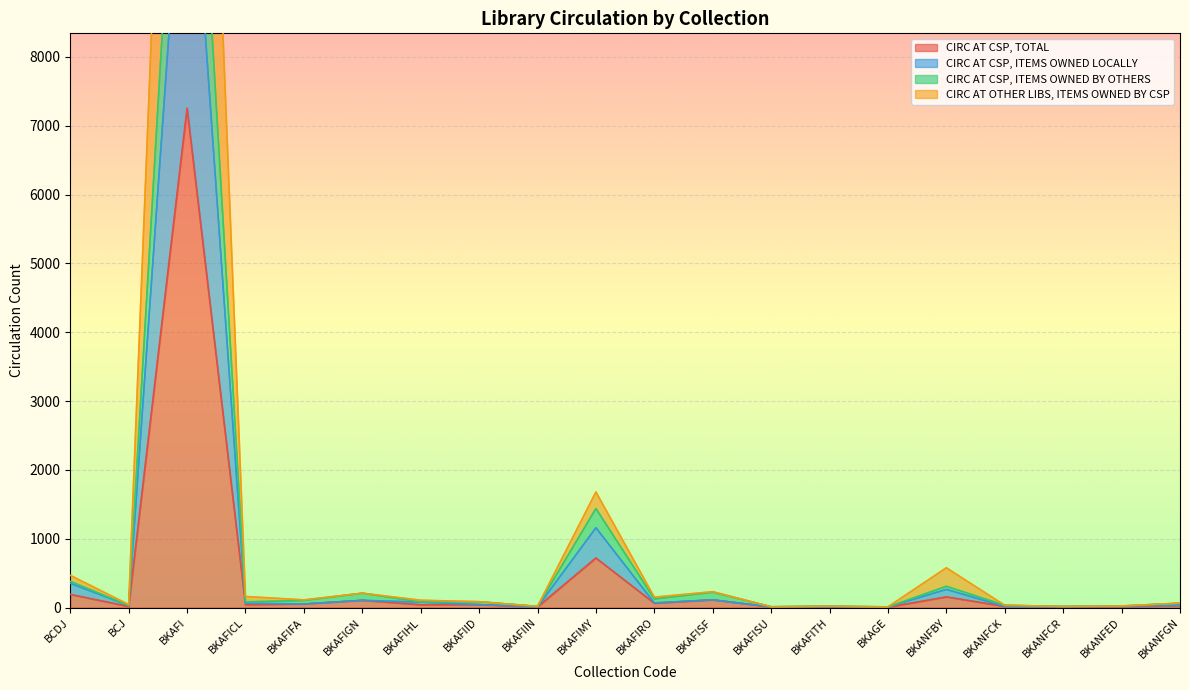

What is the difference between the second highest and minimum values in the CIRC AT OTHER LIBS, ITEMS OWNED BY CSP series?

1669